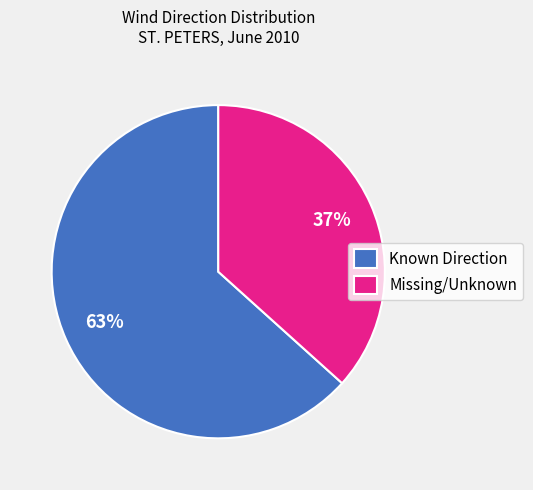

How many segments does this pie chart have?

2